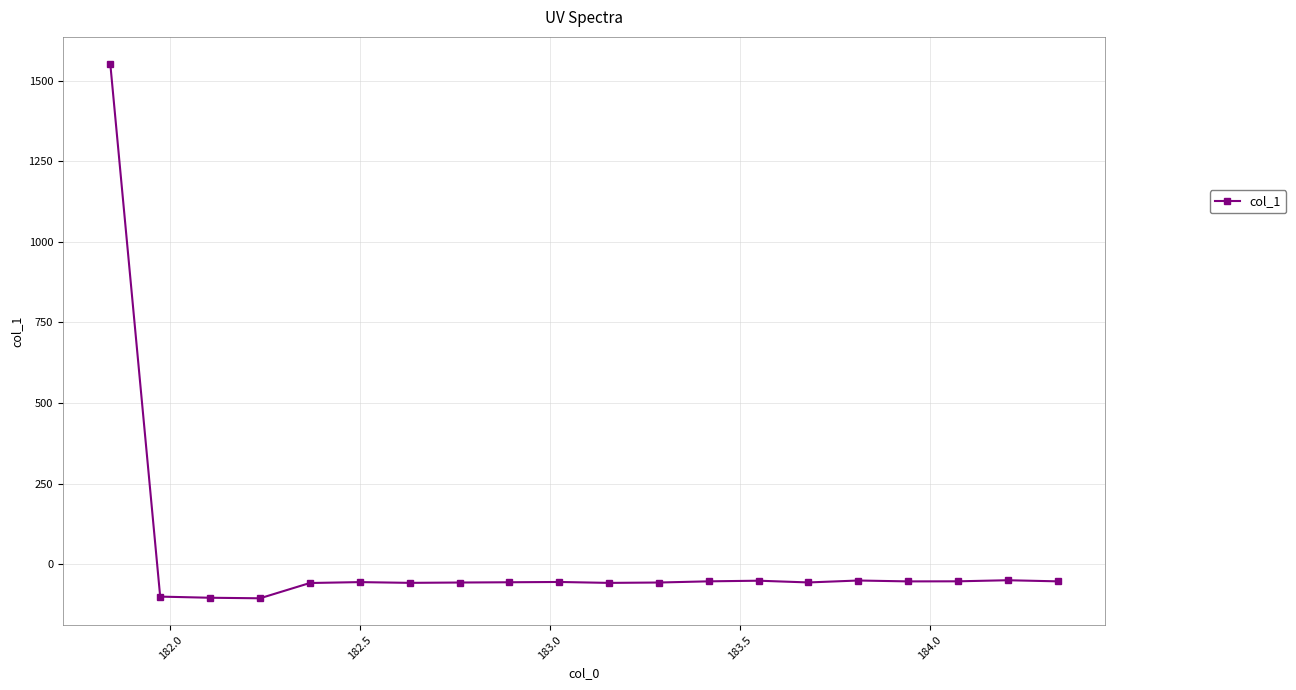

What is the greatest value displayed?

1553.6